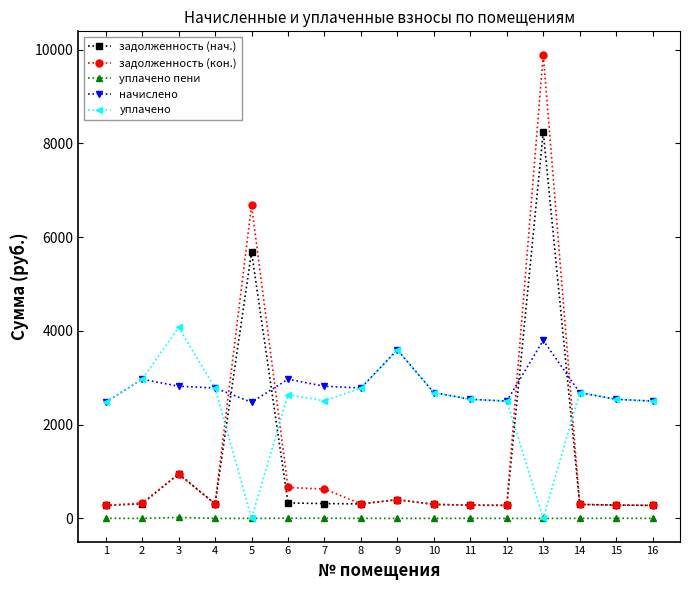

The value of начислено at 4 is 1584.9. True or false?

False